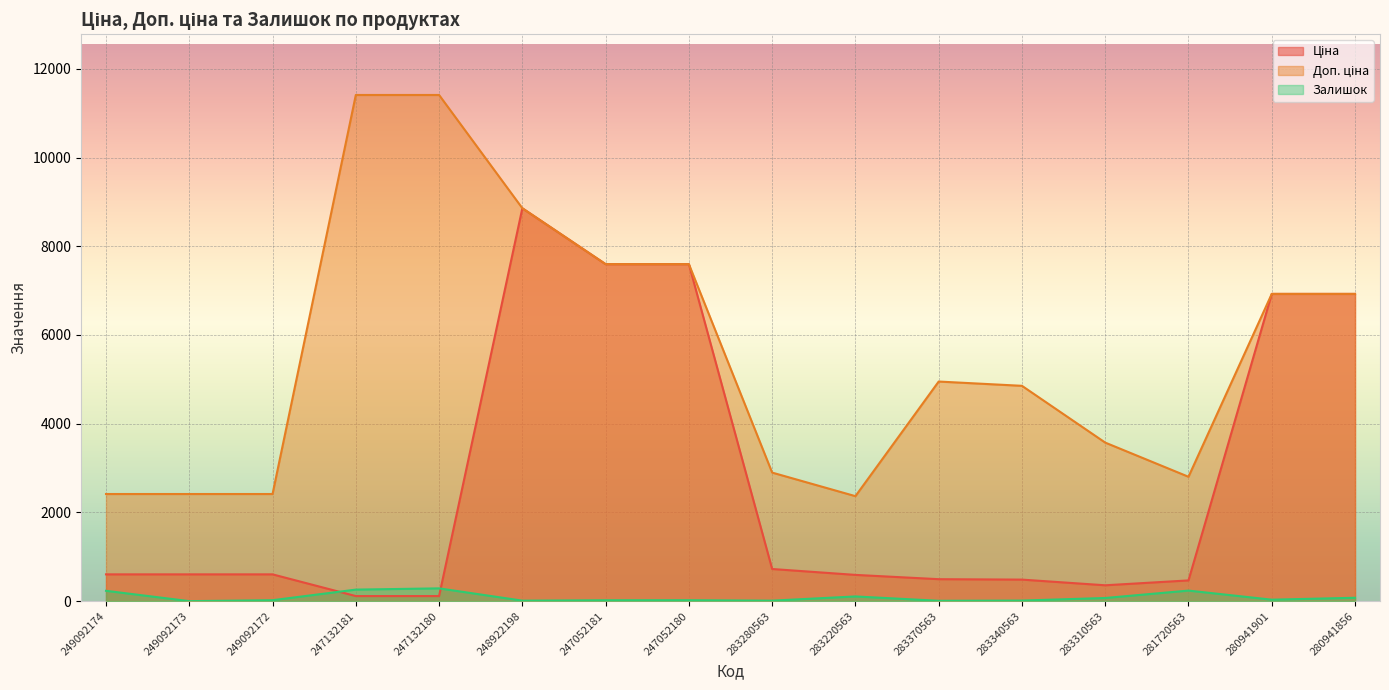

What is the difference between the Ціна values at 283340563 and 249092174?

118.3